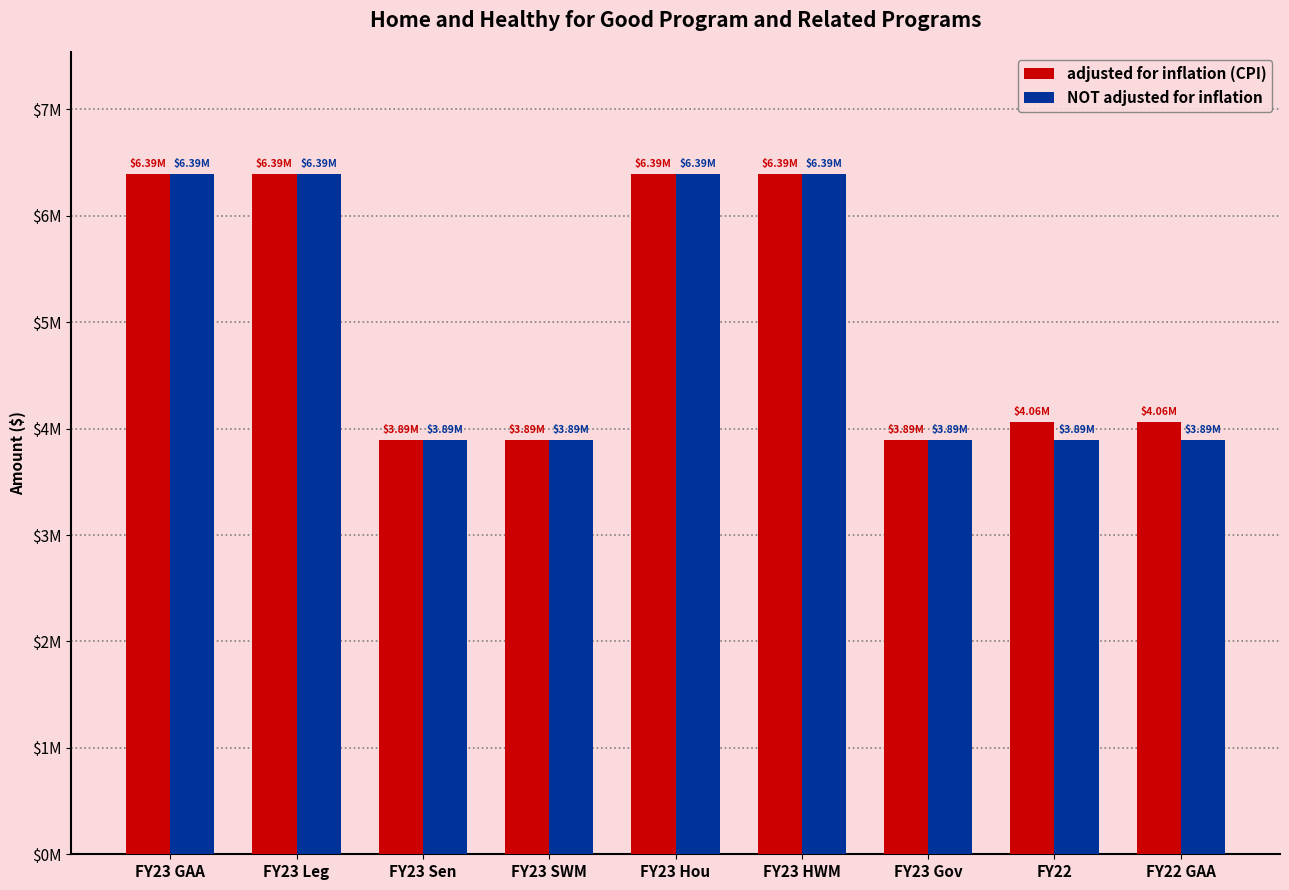

Is it true that NOT adjusted for inflation equals 5827981 at FY22 GAA?

False